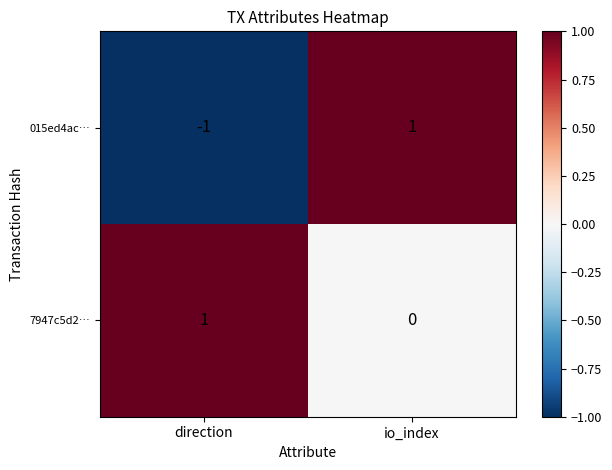

The value of 015ed4ac… at io_index is 0. True or false?

False